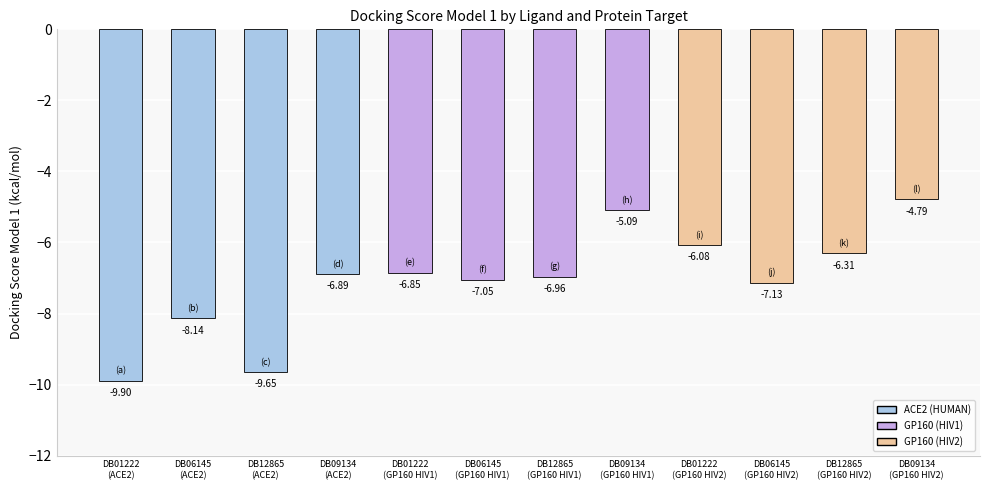

How many categories are shown in the chart?

12